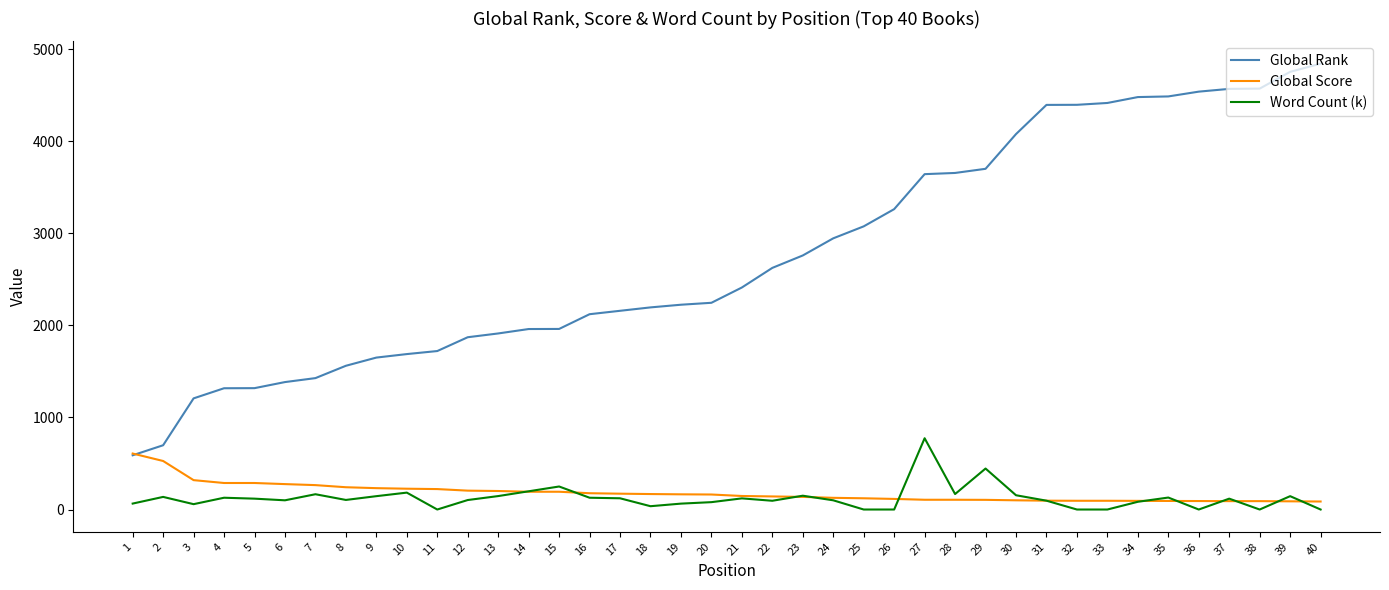

Count the number of data series in this chart.

3